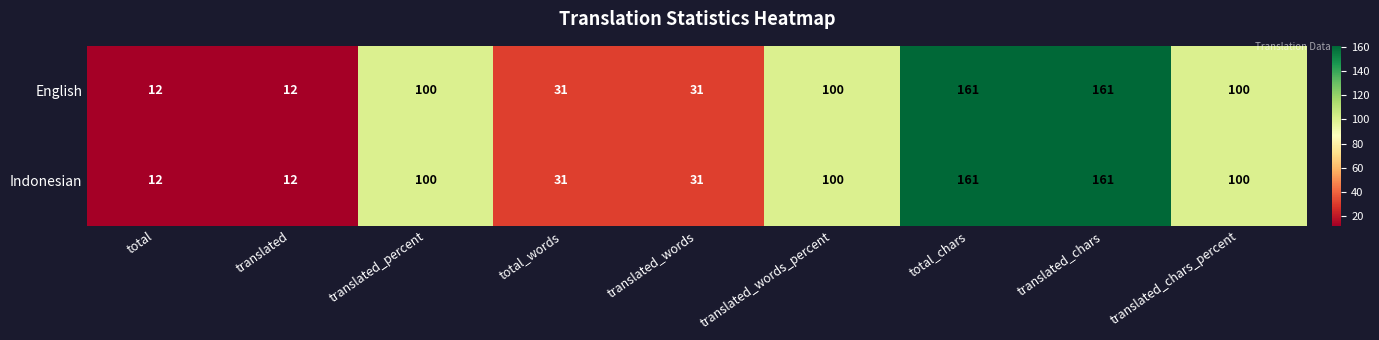

The value of Indonesian at translated_percent is 100. True or false?

True